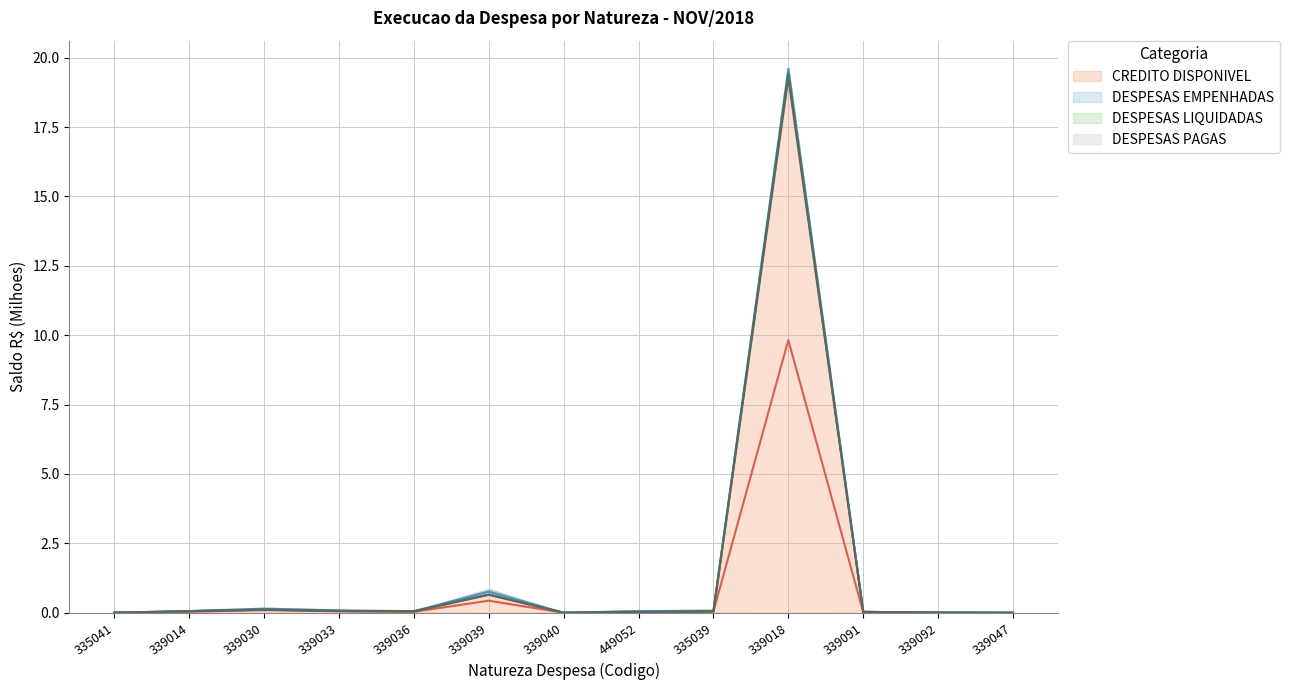

The DESPESAS EMPENHADAS series shows 0.0 at 339092. True or false?

True